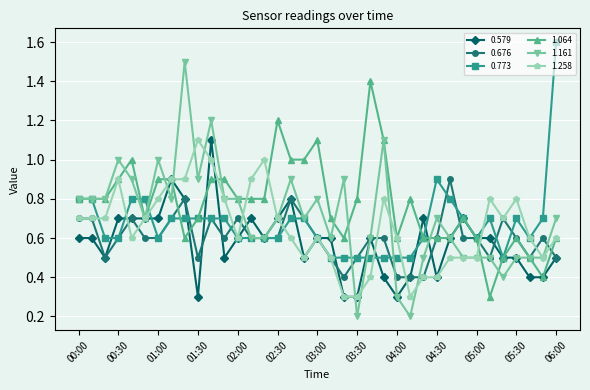

Does the chart display data point markers on the line(s)?

Yes